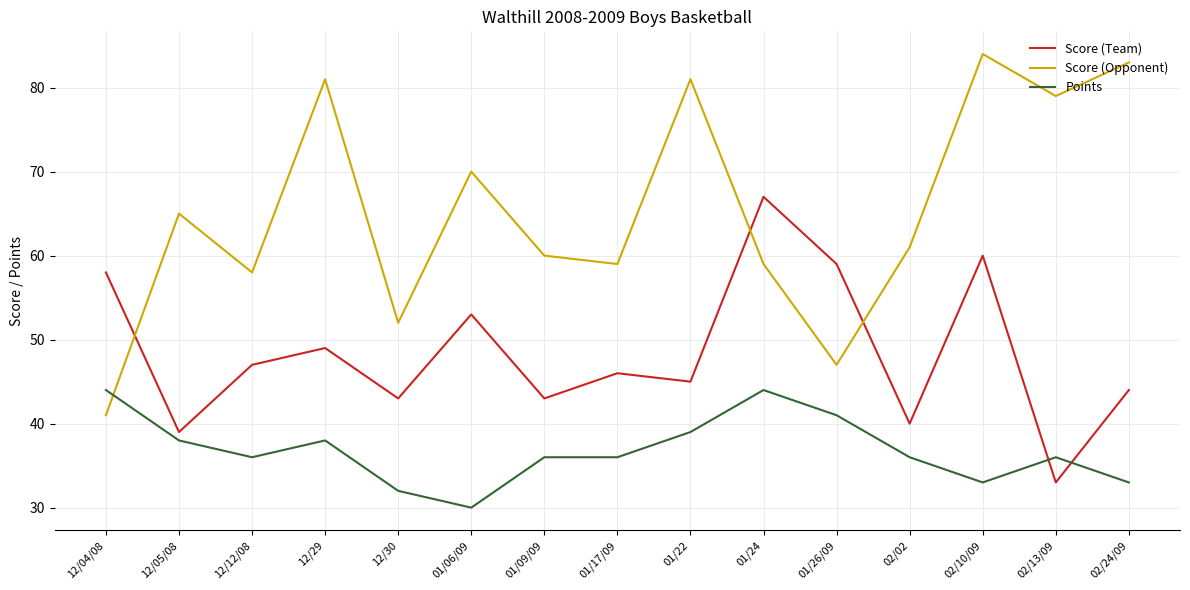

Which series has the largest total across all categories?

Score (Opponent)